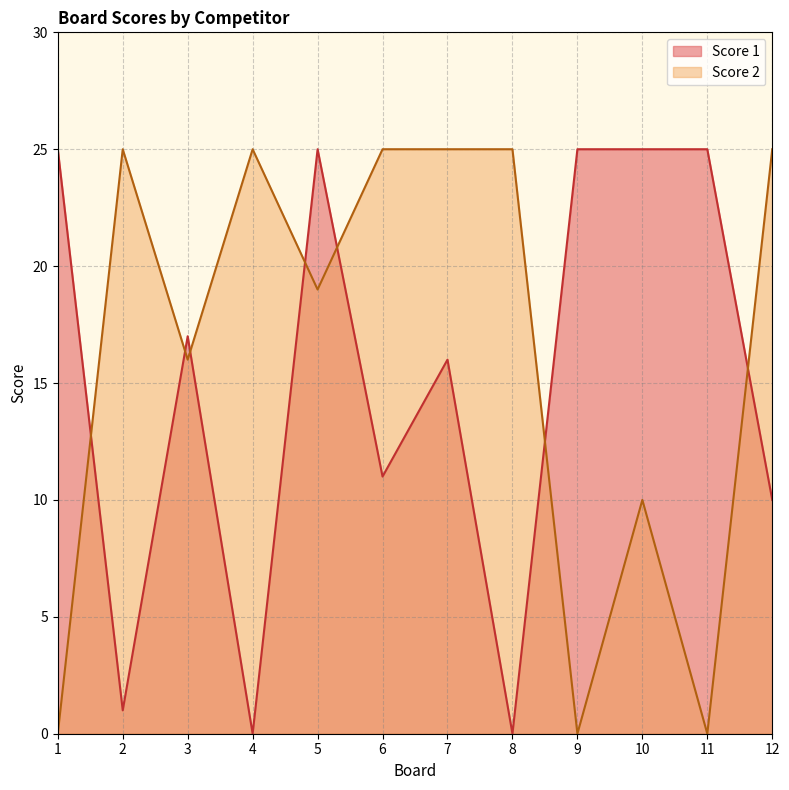

In Score 2, how many points are lower than both neighbors (excluding endpoints)?

4